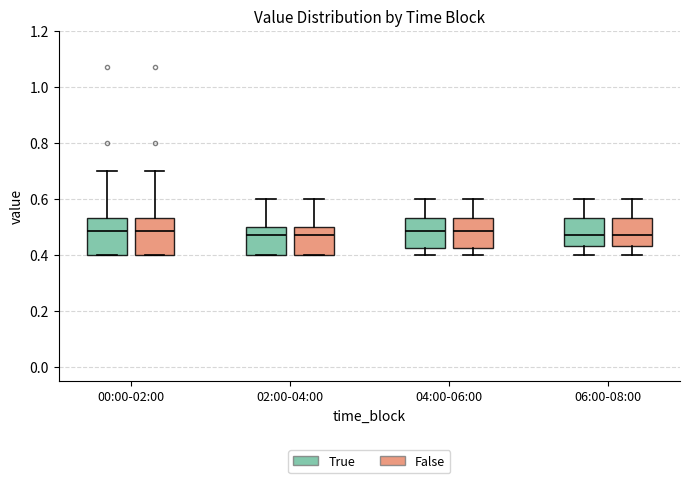

Where does the upper whisker of the box for 06:00-08:00 (False) end on the y-axis? The values are not printed on the chart, so give them approximately, as read against the axis.

0.60